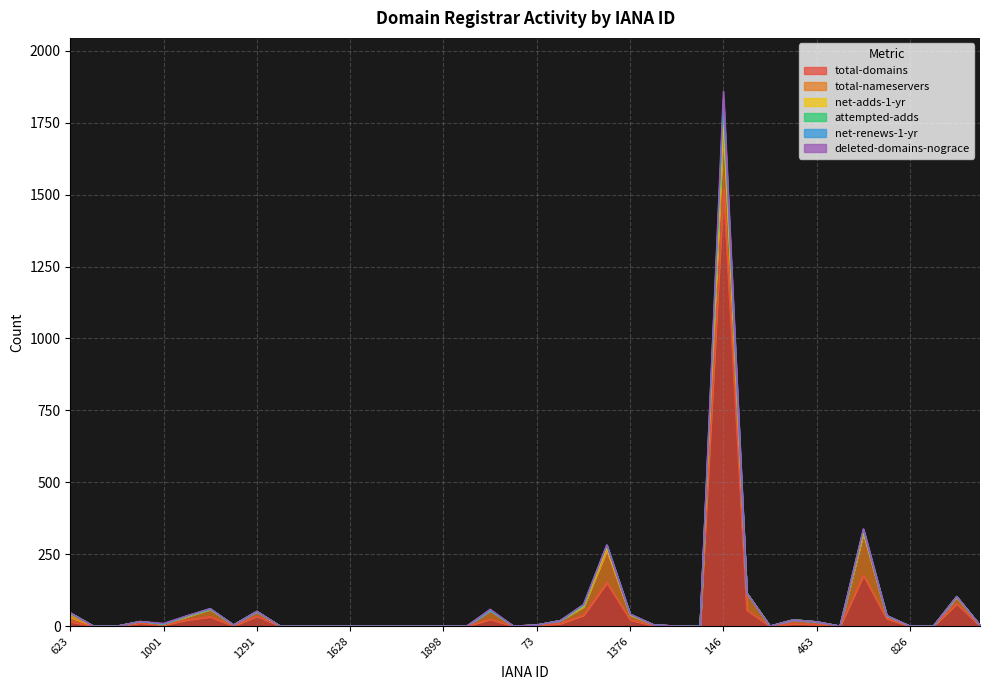

Reading right to left, transcribe all the data shown in this chart.

total-domains: 1	78	0	0	26	177	0	6	9	0	56	1520	0	0	2	22	151	38	9	2	0	24	0	0	0	0	0	0	0	0	0	35	1	33	22	4	11	0	0	16
total-nameservers: 2	23	0	0	10	146	0	9	13	0	59	216	0	0	3	17	112	29	10	2	0	31	0	0	0	0	0	0	0	0	0	16	3	26	11	3	5	0	0	15
net-adds-1-yr: 0	1	0	0	0	5	0	0	0	0	0	26	0	0	0	1	9	2	0	0	0	0	0	0	0	0	0	0	0	0	0	0	0	0	1	0	0	0	0	15
attempted-adds: 0	1	0	0	0	6	0	0	0	0	0	46	0	0	0	1	9	2	0	0	0	0	0	0	0	0	0	0	0	0	0	0	0	0	1	0	0	0	0	0
net-renews-1-yr: 0	0	0	0	1	3	0	0	0	0	0	25	0	0	0	1	1	4	0	0	0	0	0	0	0	0	0	0	0	0	0	0	0	2	1	0	0	0	0	0
deleted-domains-nograce: 0	0	0	0	0	1	0	0	0	0	0	26	0	0	0	0	0	0	0	0	0	4	0	0	0	0	0	0	0	0	0	1	0	0	0	3	0	0	0	0